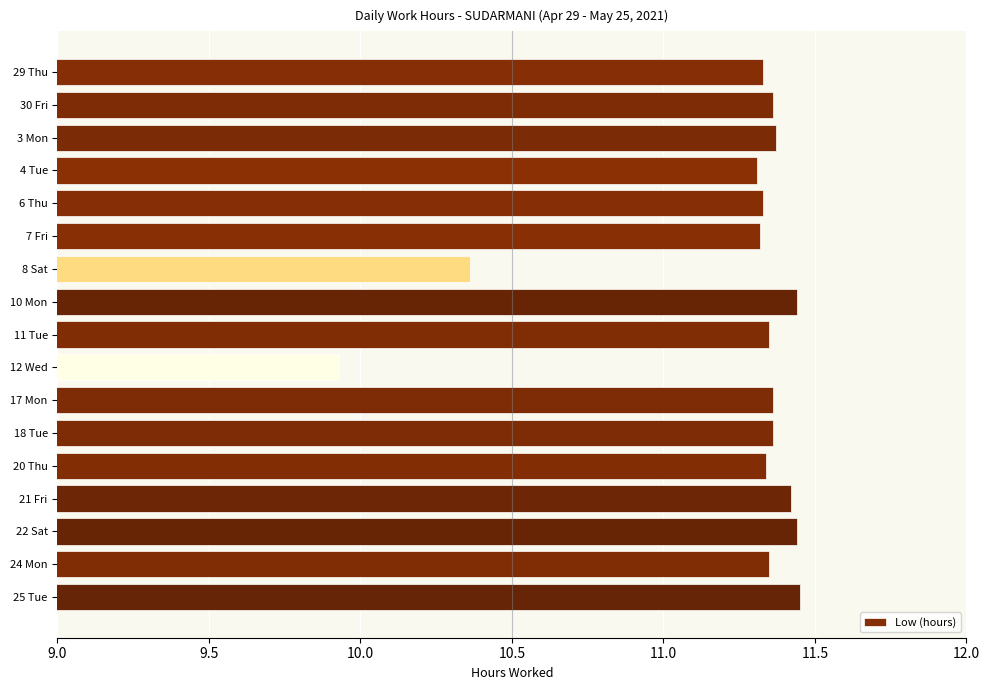

What is the minimum value shown in the chart?

9.9